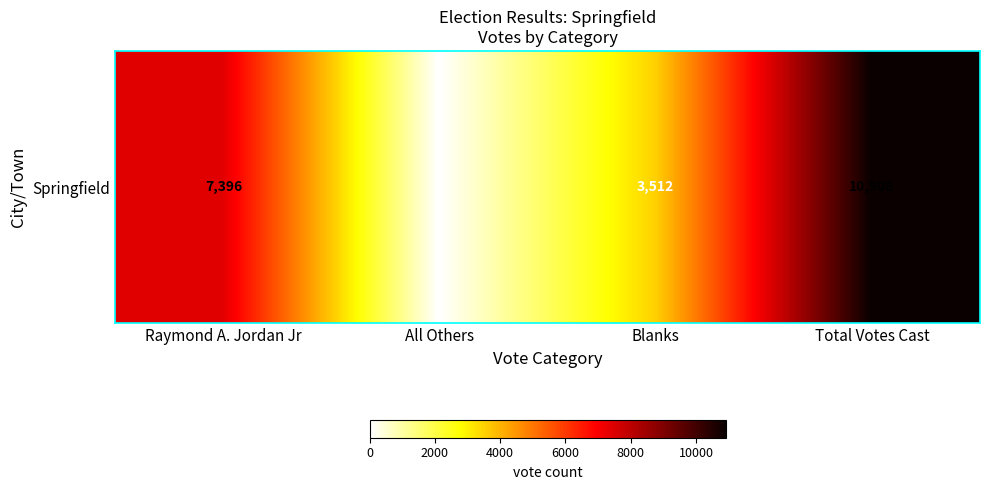

The value at All Others is 0. True or false?

True